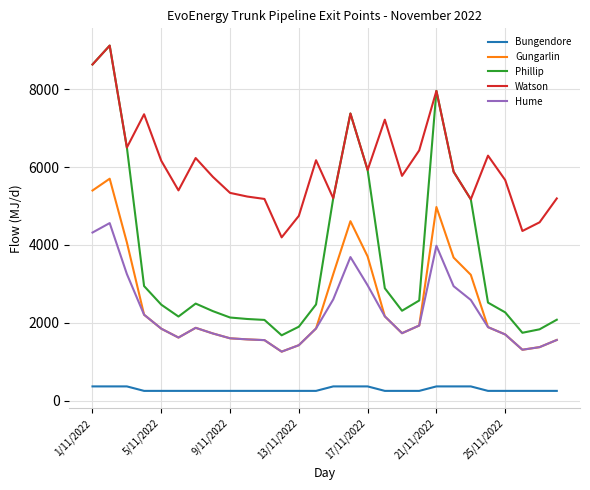

True or false: Gungarlin and Phillip cross at least once.

False